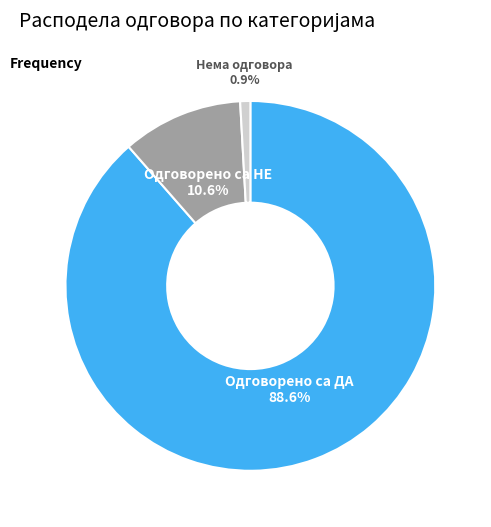

How many slices are in this pie chart?

3